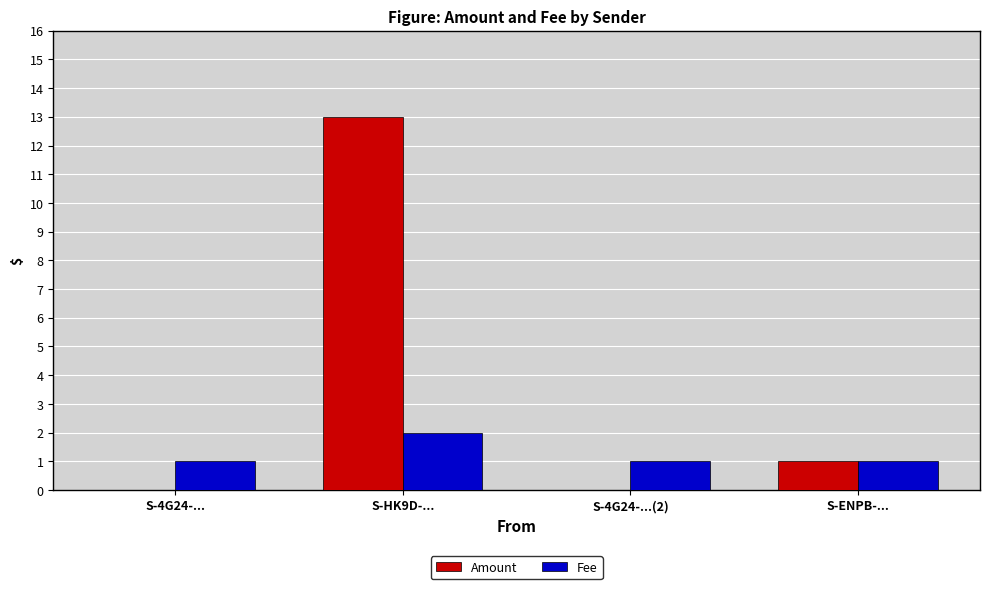

Is it true that Fee equals 2 at S-HK9D-...?

True